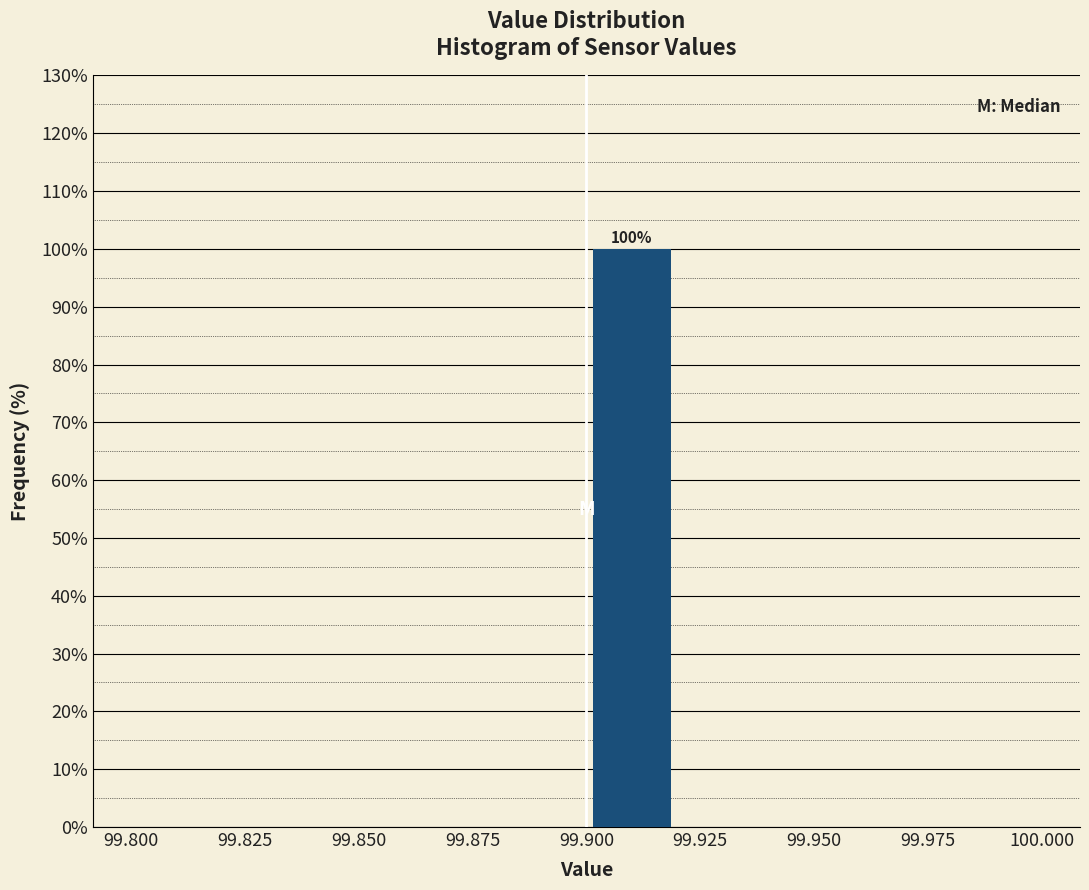

Over which range of the x-axis is the bar tallest?

99.90 to 99.92